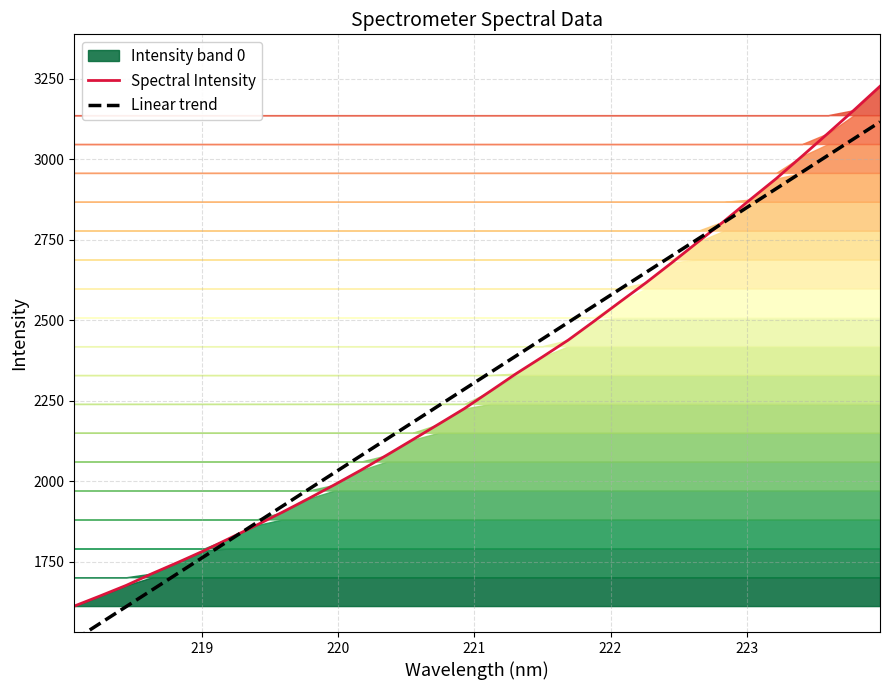

What are all the series names shown in the legend?

Spectral Intensity, Linear trend